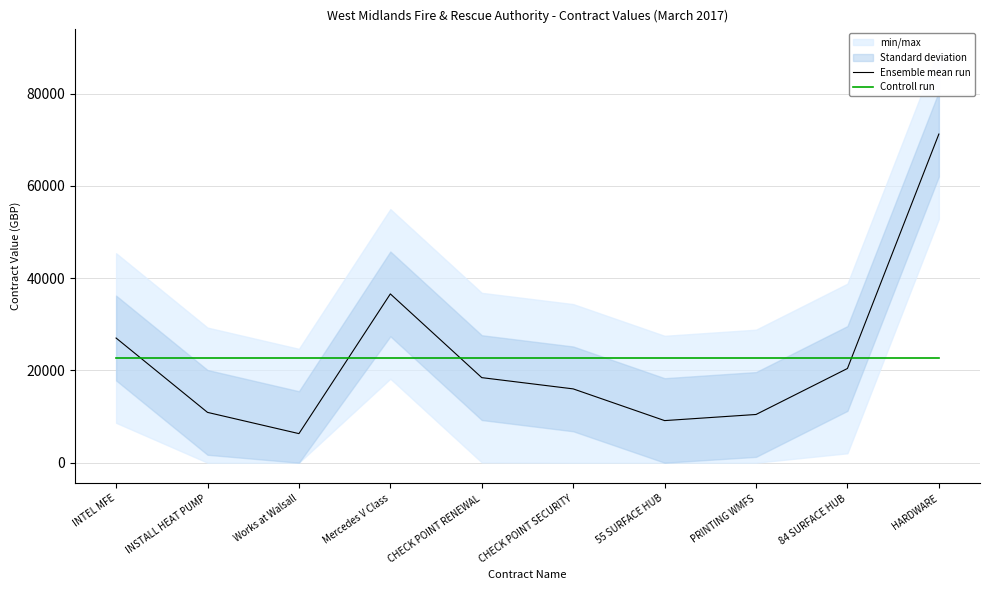

Is it true that Ensemble mean run equals 10455.0 at PRINTING WMFS?

True